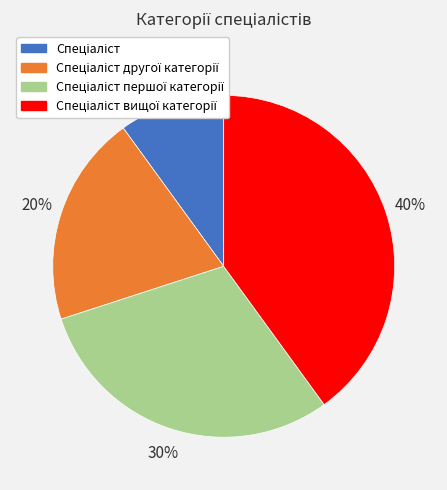

Count the number of slices in the pie.

4